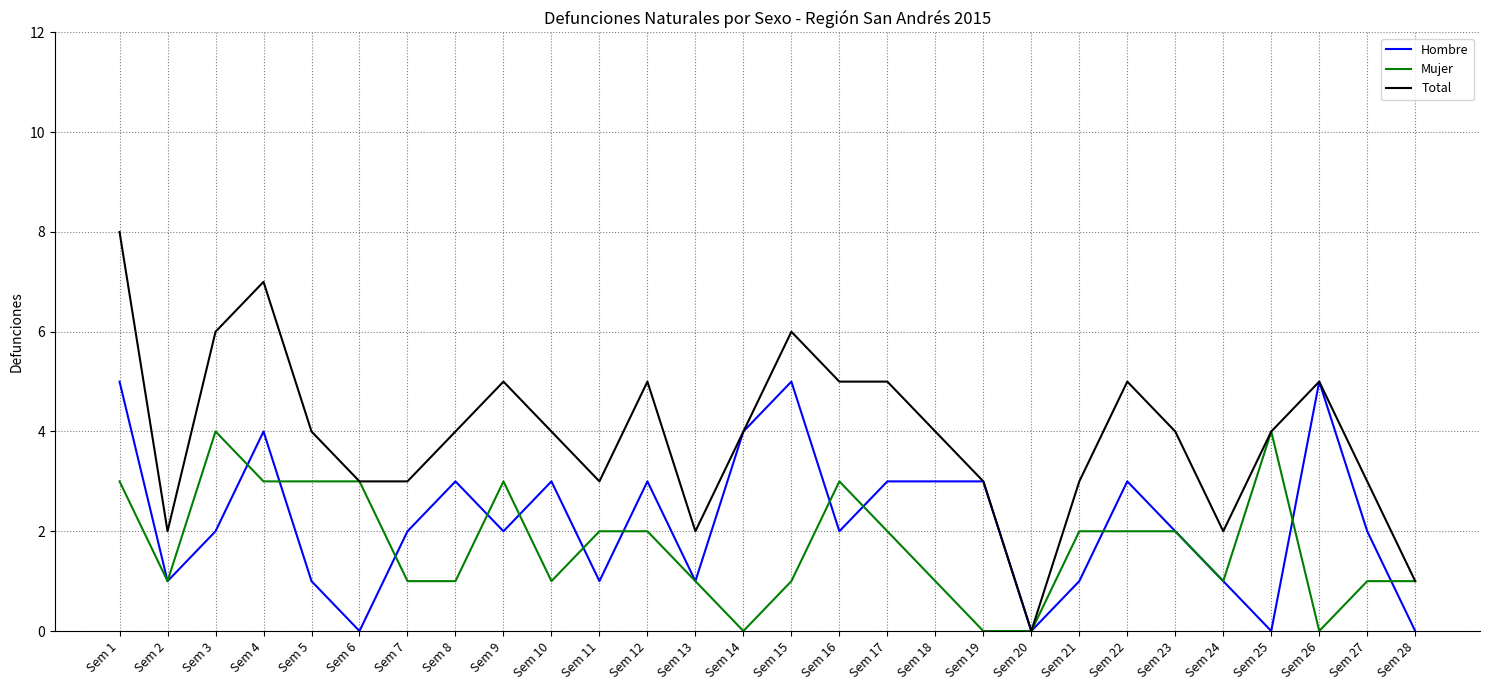

Rank the series by their average value, from lowest to highest.

Mujer, Hombre, Total